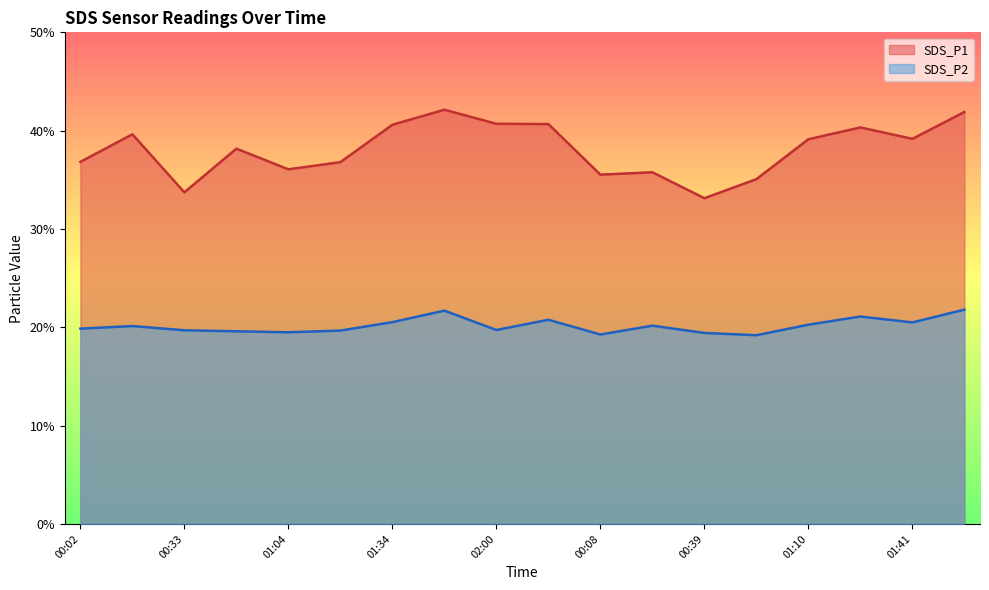

Reading left to right, extract all data points from this chart.

SDS_P1: 36.8	39.6	33.7	38.2	36.1	36.8	40.6	42.1	40.7	40.7	35.5	35.8	33.1	35.1	39.1	40.3	39.2	41.9
SDS_P2: 19.9	20.1	19.7	19.6	19.5	19.7	20.5	21.7	19.7	20.8	19.3	20.2	19.4	19.2	20.3	21.1	20.5	21.8